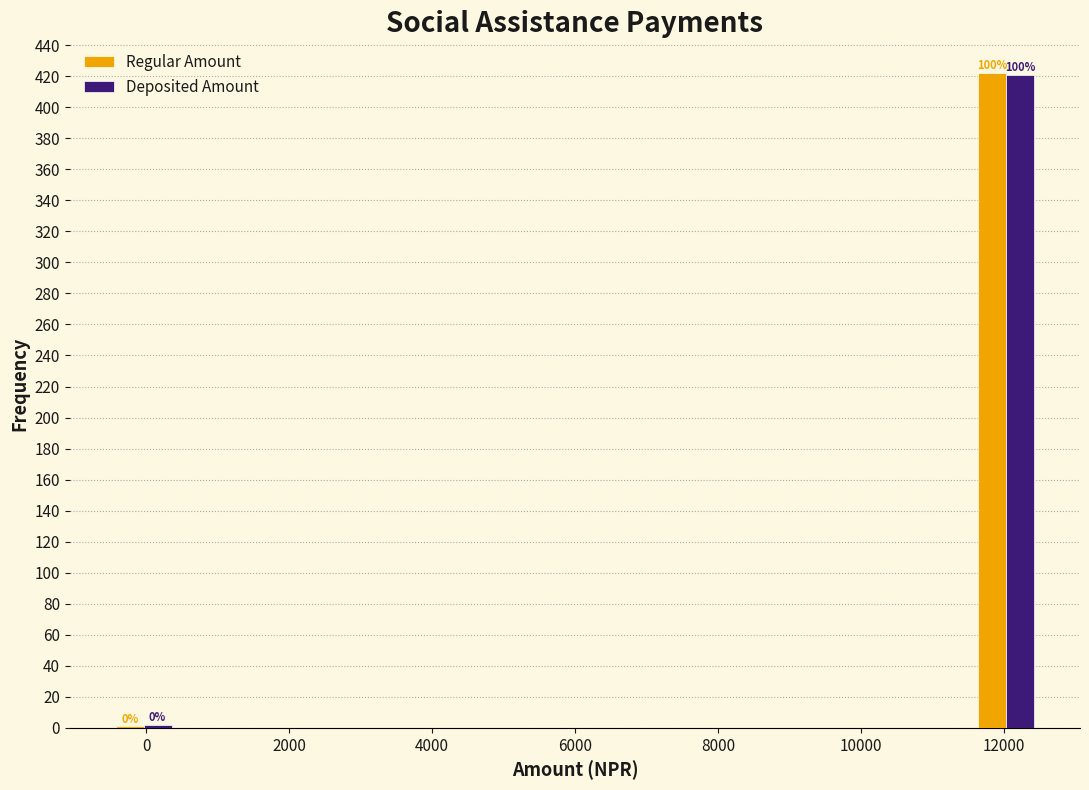

In the Deposited Amount series, which range on the x-axis has the tallest bar?

11600 to 12600